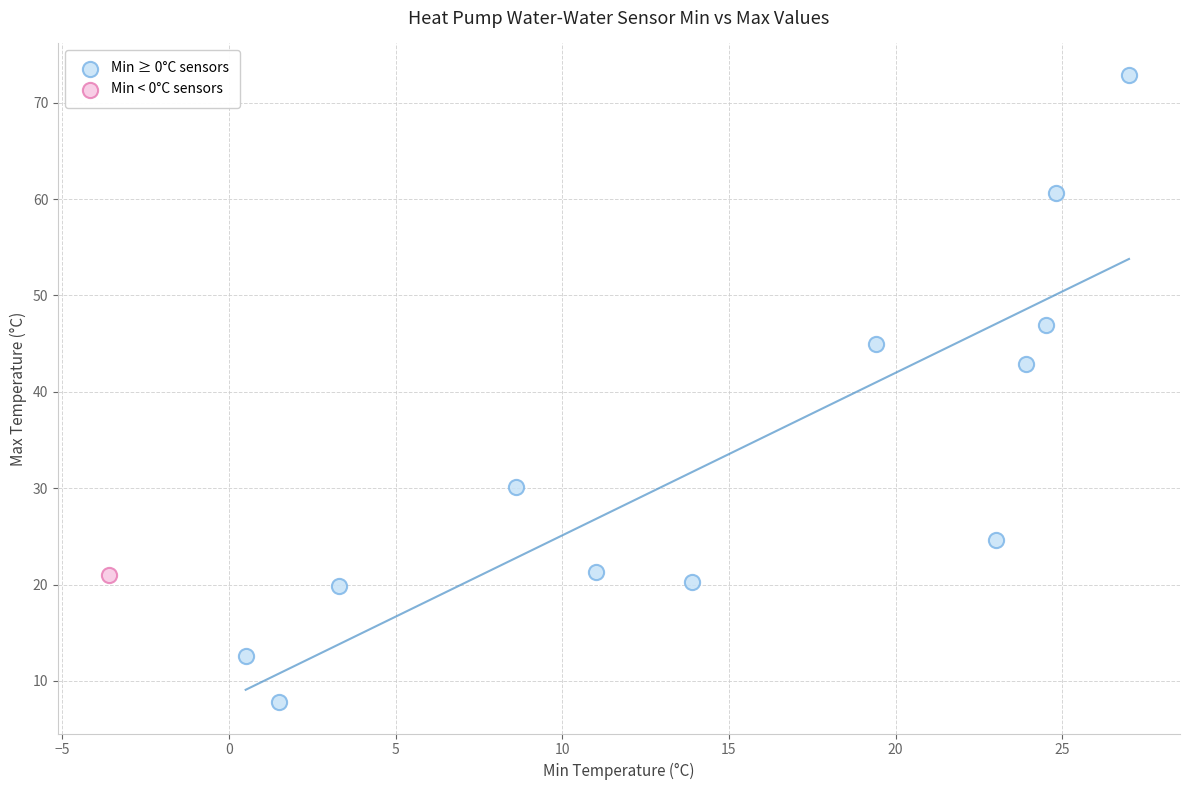

What are all the series names shown in the legend?

Min ≥ 0°C sensors, Min < 0°C sensors